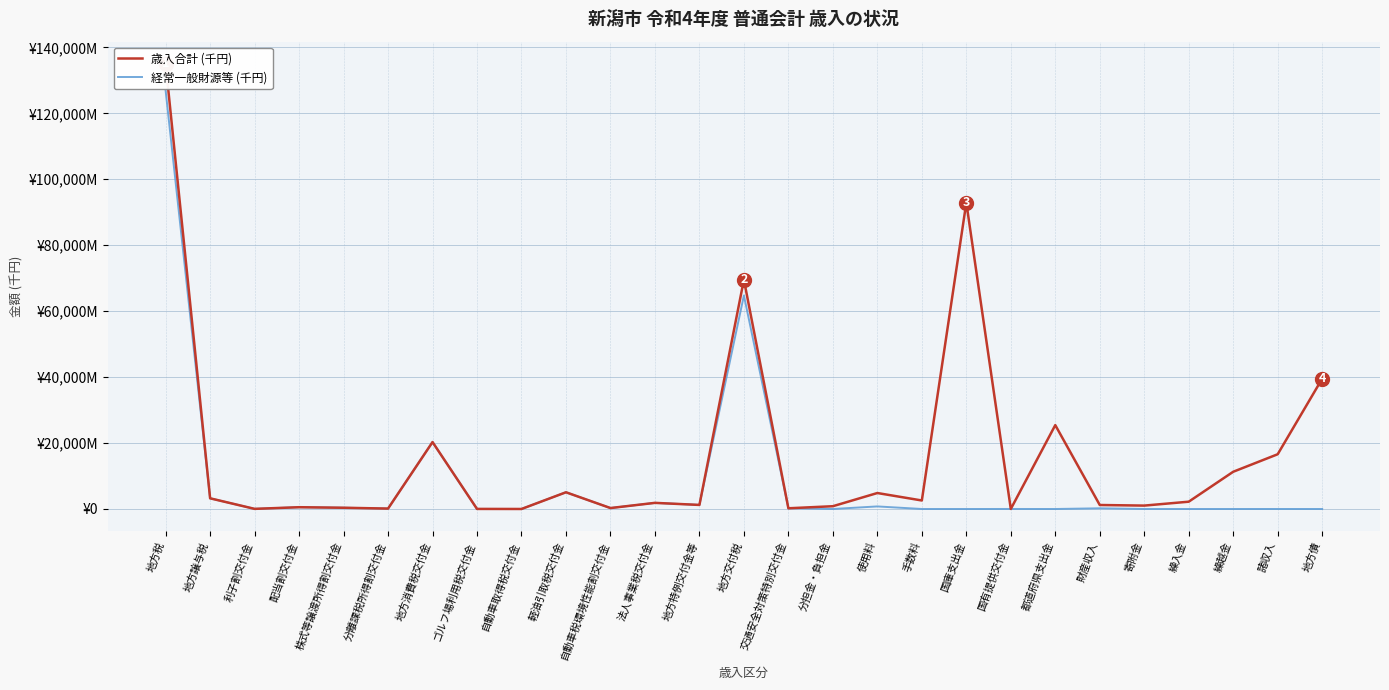

True or false: 経常一般財源等 (千円) and 歳入合計 (千円) cross at least once.

False